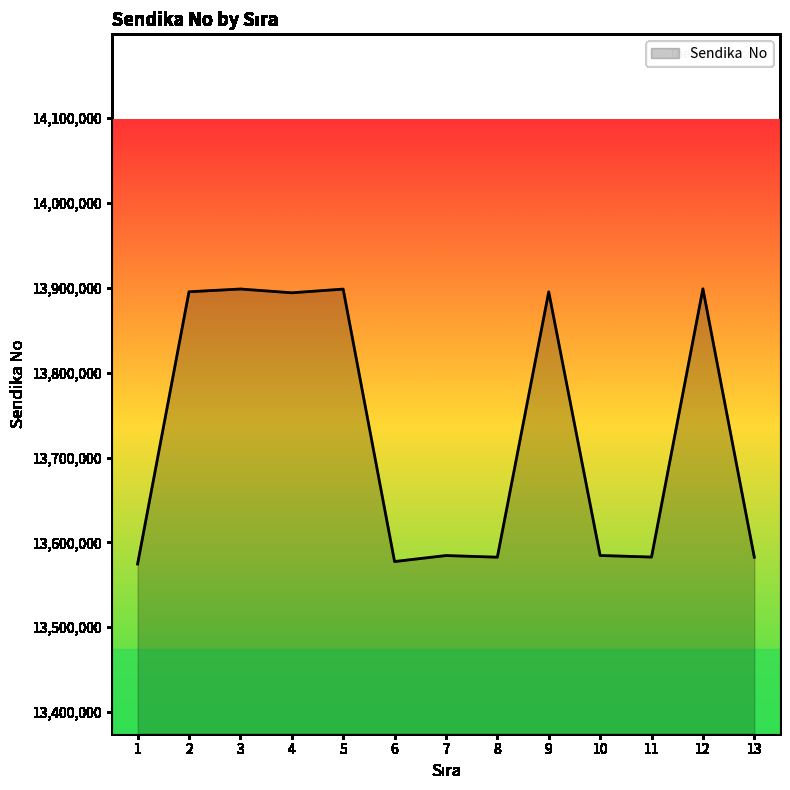

Is it true that the value at 8 is 5719900?

False